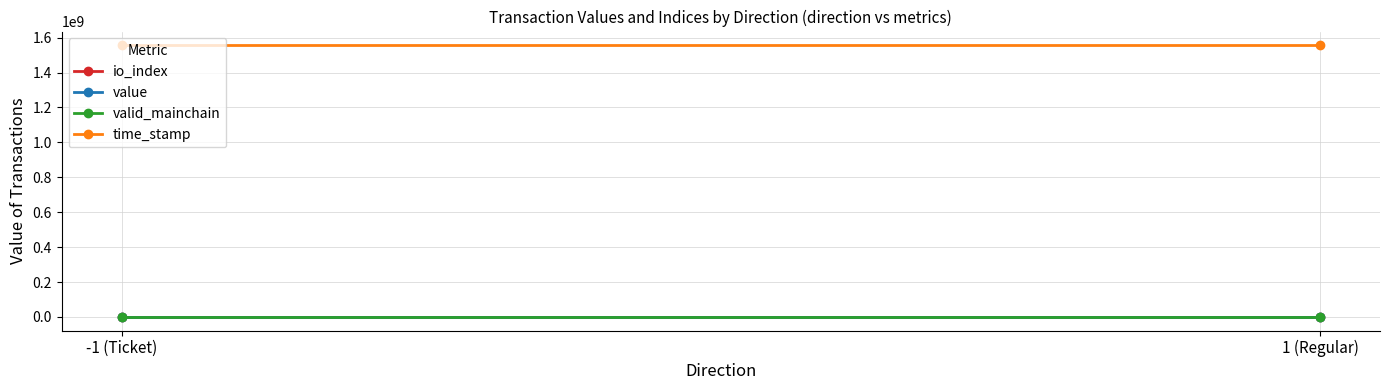

Which series has the largest range (max minus min)?

time_stamp